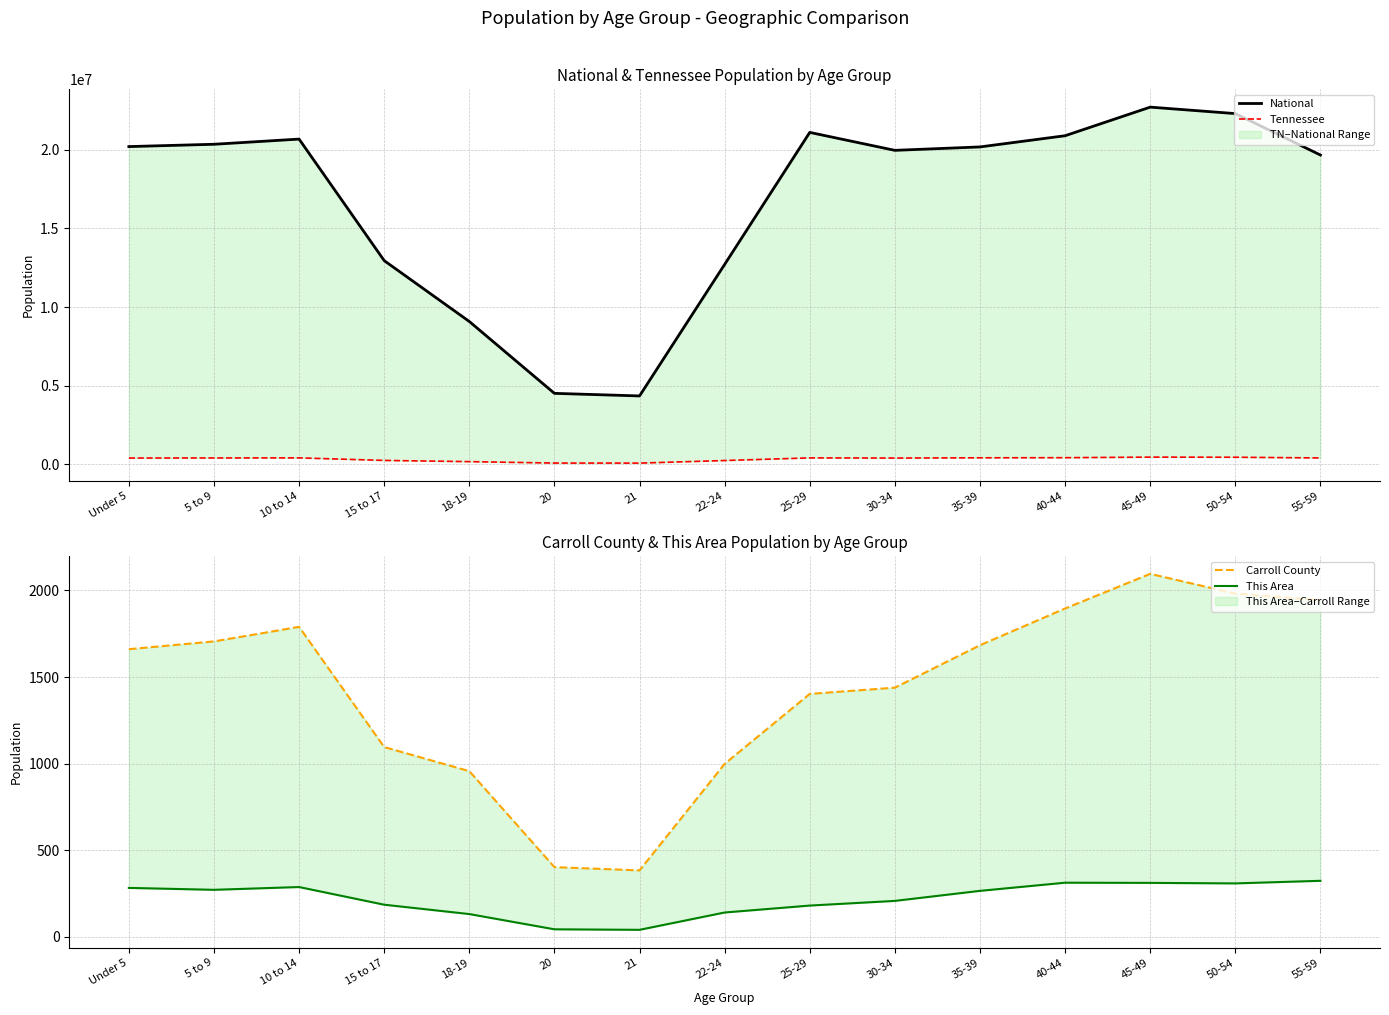

What is the label of the 1st point from the right?

55-59